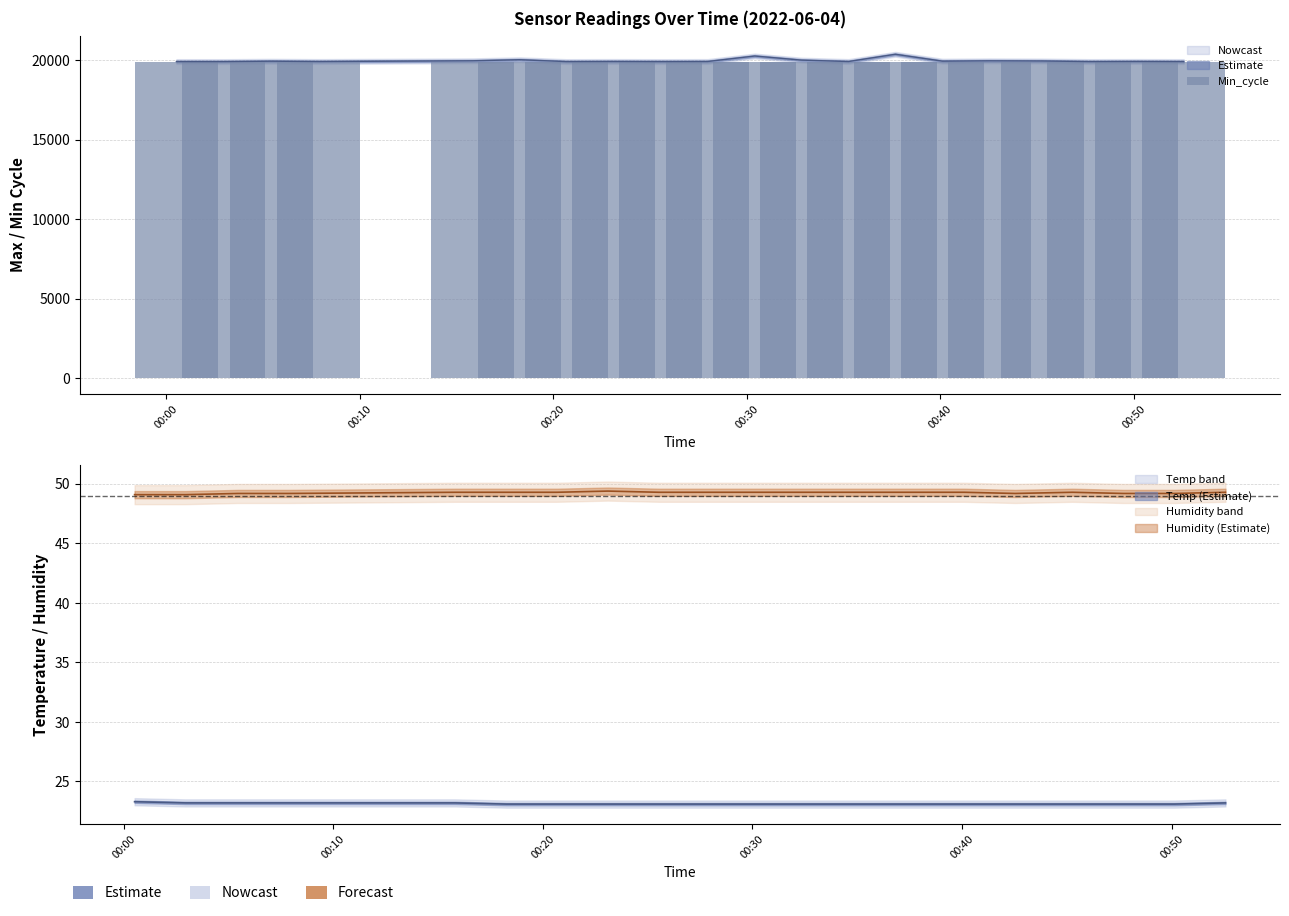

At which label does Max_cycle first exceed 19916?

2022/06/04 00:05:26